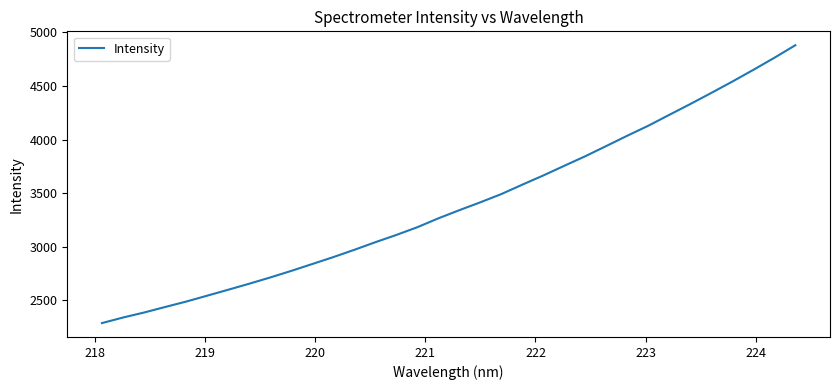

Reading left to right, transcribe all the data shown in this chart.

2286.5	2338.3	2385.0	2436.5	2487.1	2542.2	2597.6	2653.9	2712.3	2773.6	2837.8	2902.4	2970.4	3041.5	3109.2	3181.5	3264.4	3340.7	3414.2	3491.1	3579.1	3665.0	3755.3	3844.7	3940.1	4036.1	4129.3	4230.9	4331.9	4435.6	4541.3	4650.6	4763.0	4880.3